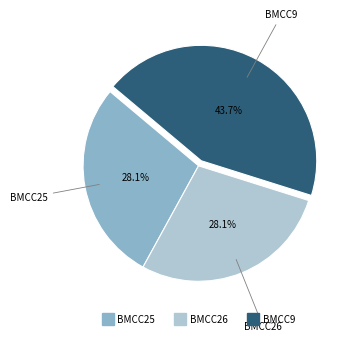

What percentage do BMCC9 and BMCC26 together represent?

71.9%